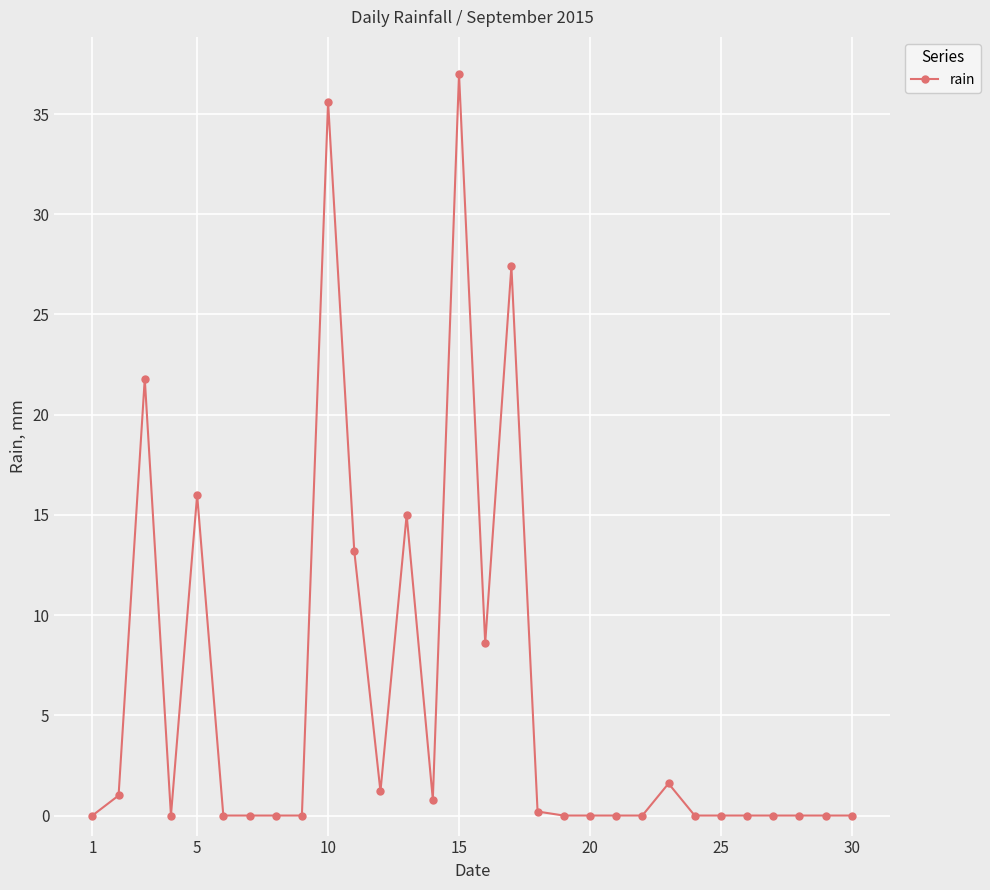

What is the maximum value shown in the chart?

37.0